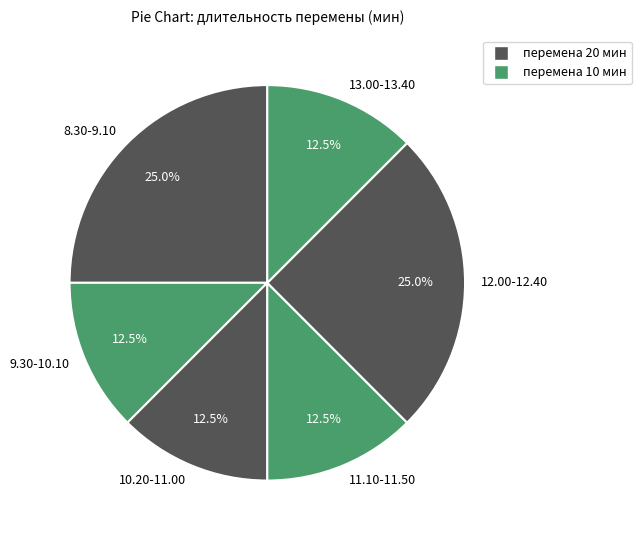

Count the number of slices in the pie.

6